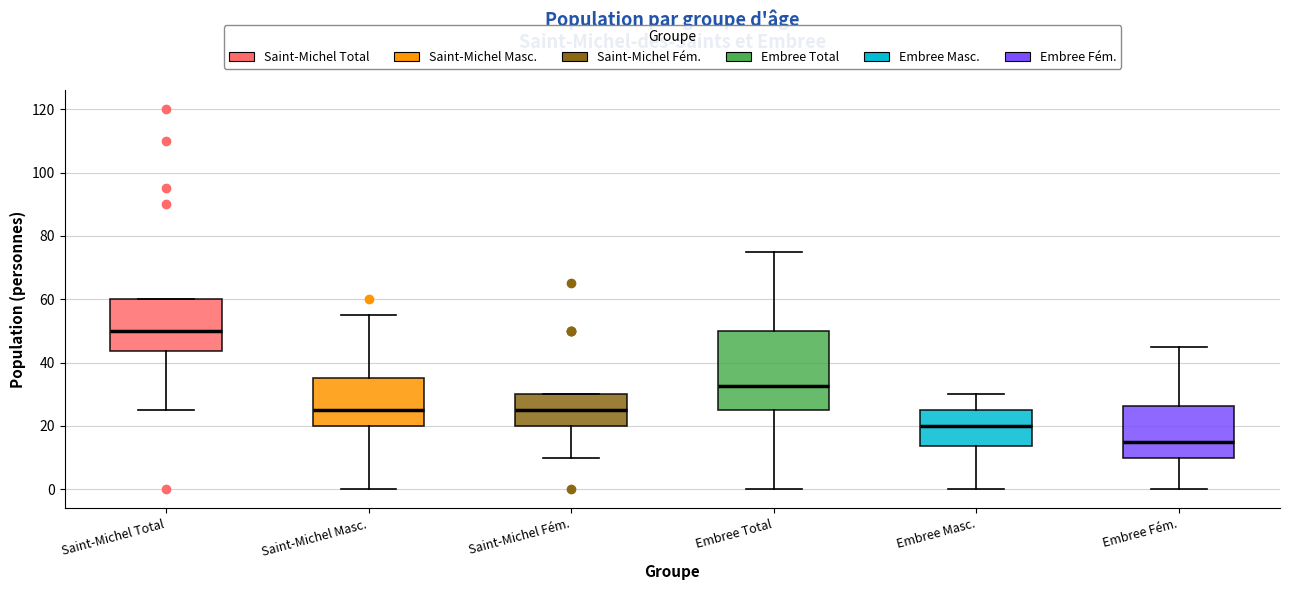

Where is the upper edge of the box for Embree Total on the y-axis? The values are not printed on the chart, so give them approximately, as read against the axis.

50